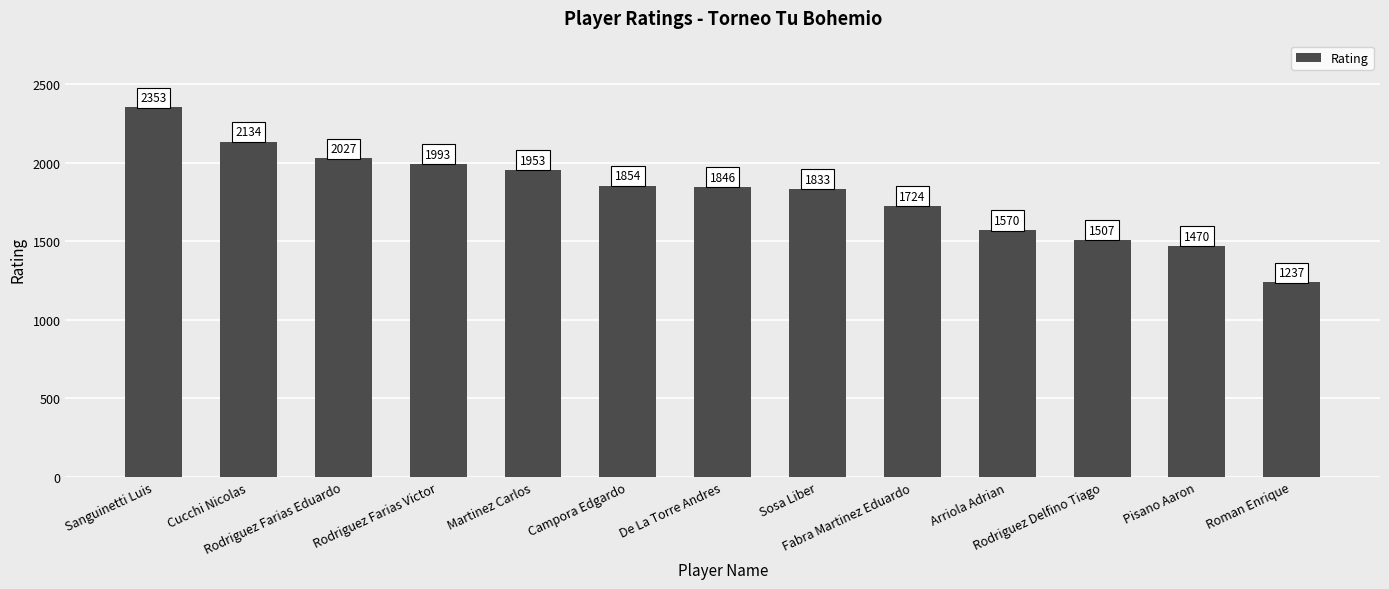

How many distinct data groups are displayed?

1